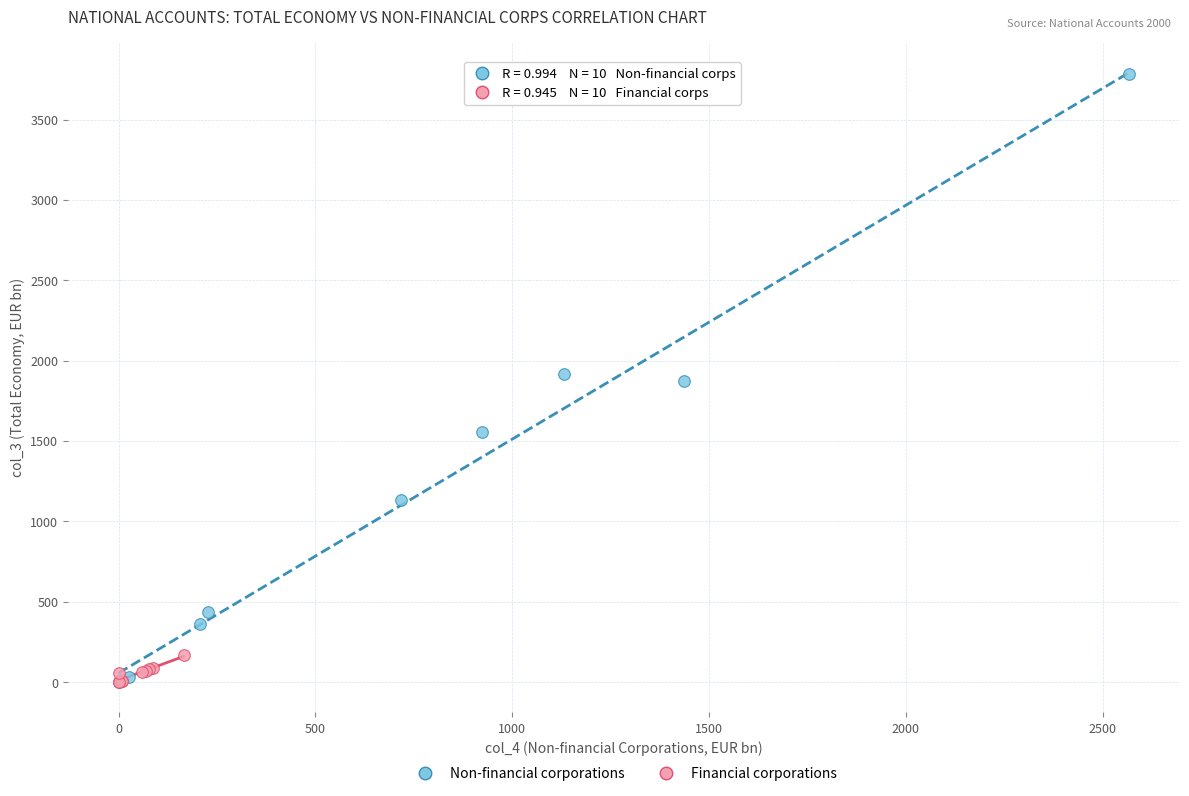

Which series reaches the maximum Y coordinate?

Non-financial corporations